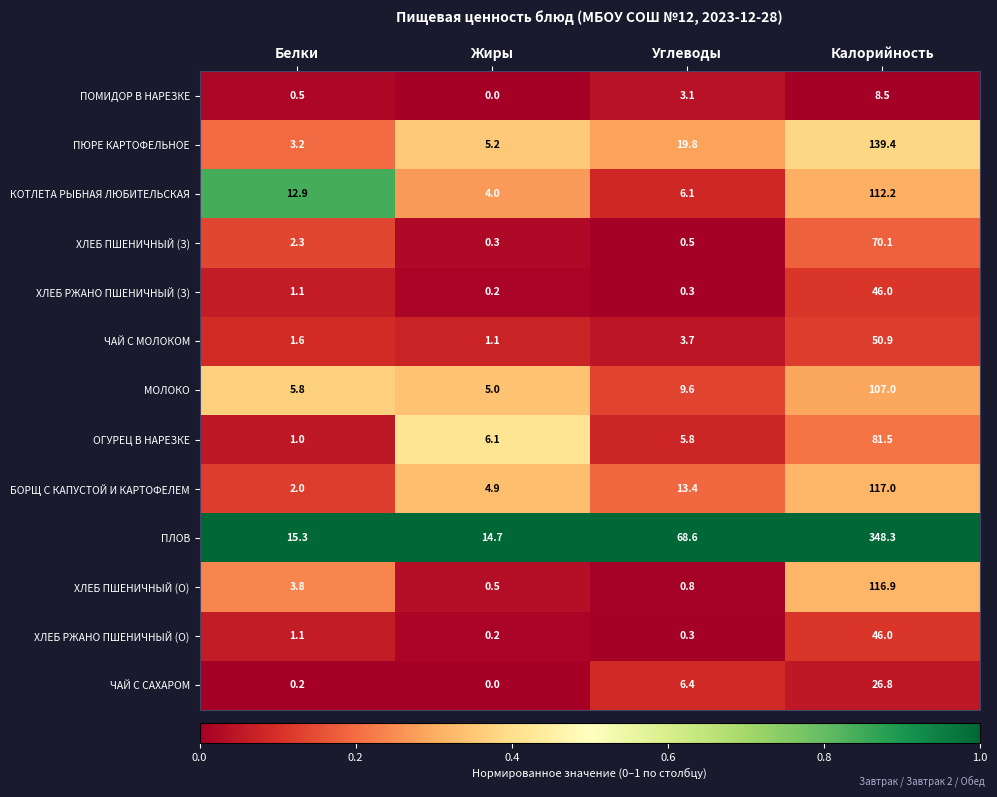

Rank the categories by ЧАЙ С МОЛОКОМ value from lowest to highest.

Жиры, Белки, Углеводы, Калорийность